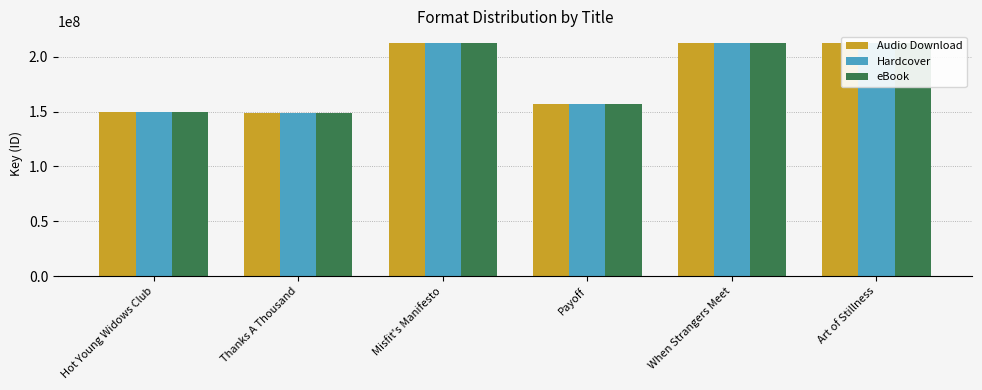

At how many categories does at least one series exceed 179222985?

3